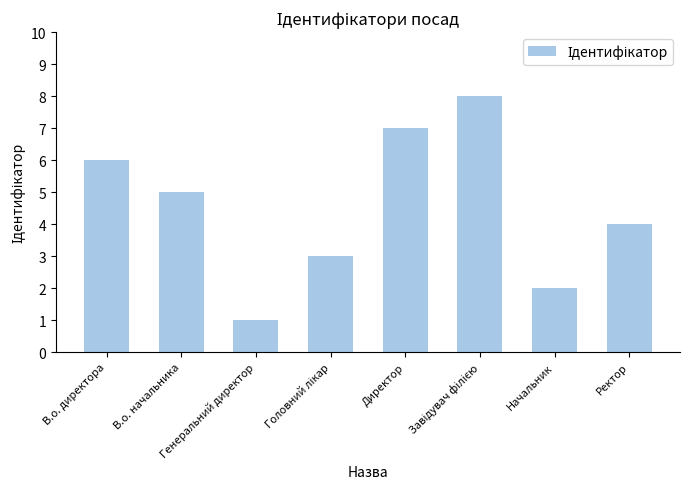

What is the sum of all values?

36